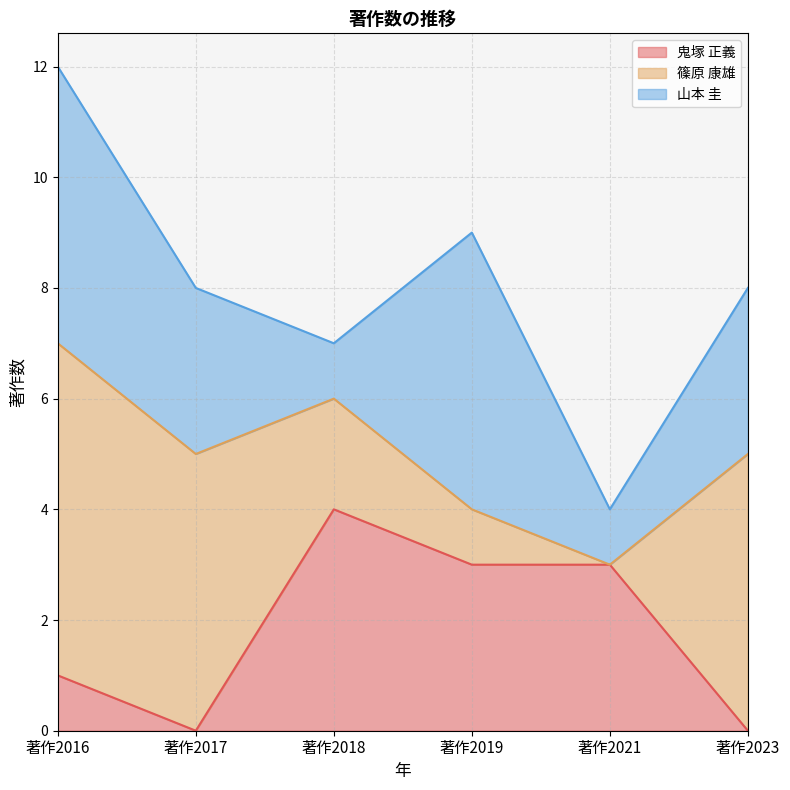

Between 著作2016 and 著作2017, which series saw the biggest shift?

山本 圭